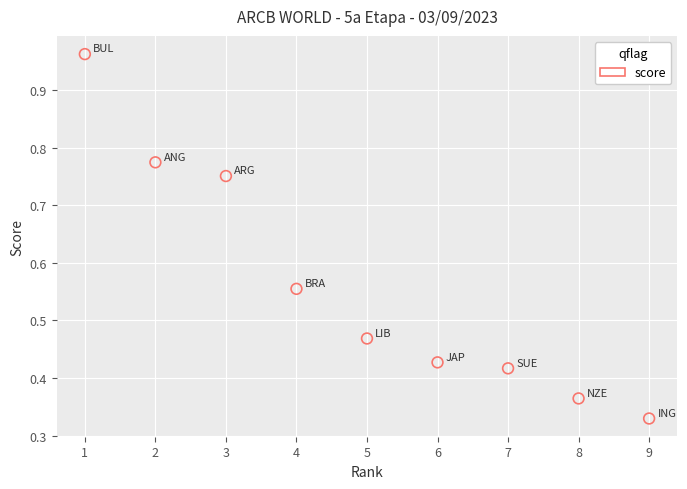

What is the average X value?

5.0